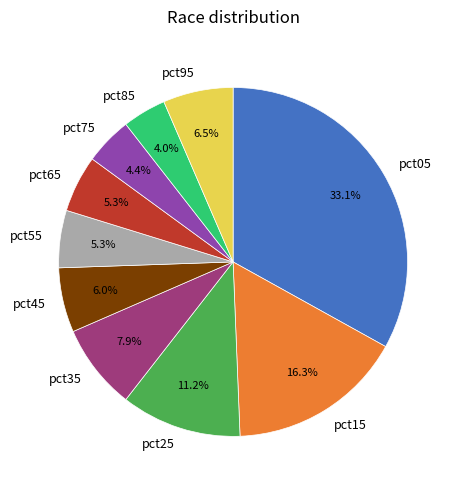

Which has a higher value, pct85 or pct65?

pct65